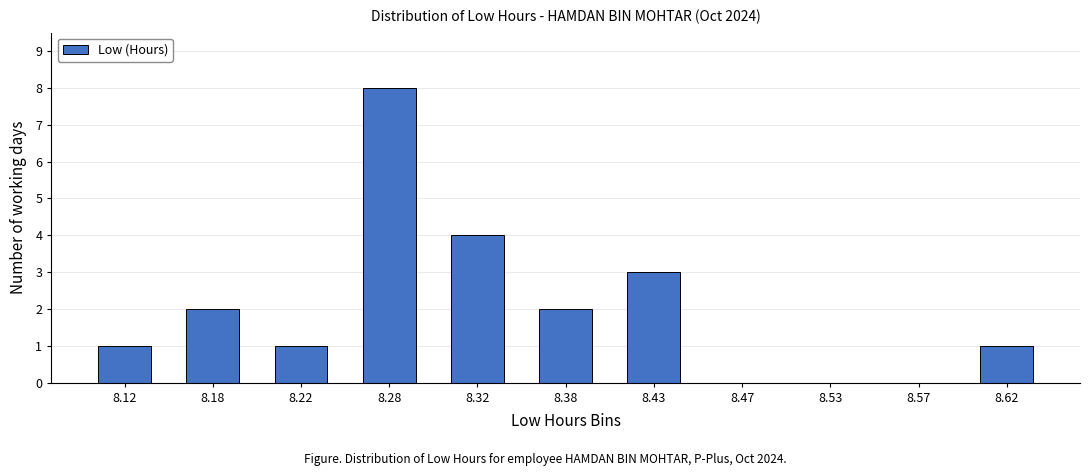

Reading left to right, list every bar in this chart as the range it spans on the x-axis followed by its height. The values are not printed on the chart, so give them approximately, as read against the axis.

8.10 to 8.15: 1
8.15 to 8.20: 2
8.20 to 8.25: 1
8.25 to 8.30: 8
8.30 to 8.35: 4
8.35 to 8.40: 2
8.40 to 8.45: 3
8.45 to 8.50: 0
8.50 to 8.55: 0
8.55 to 8.60: 0
8.60 to 8.65: 1